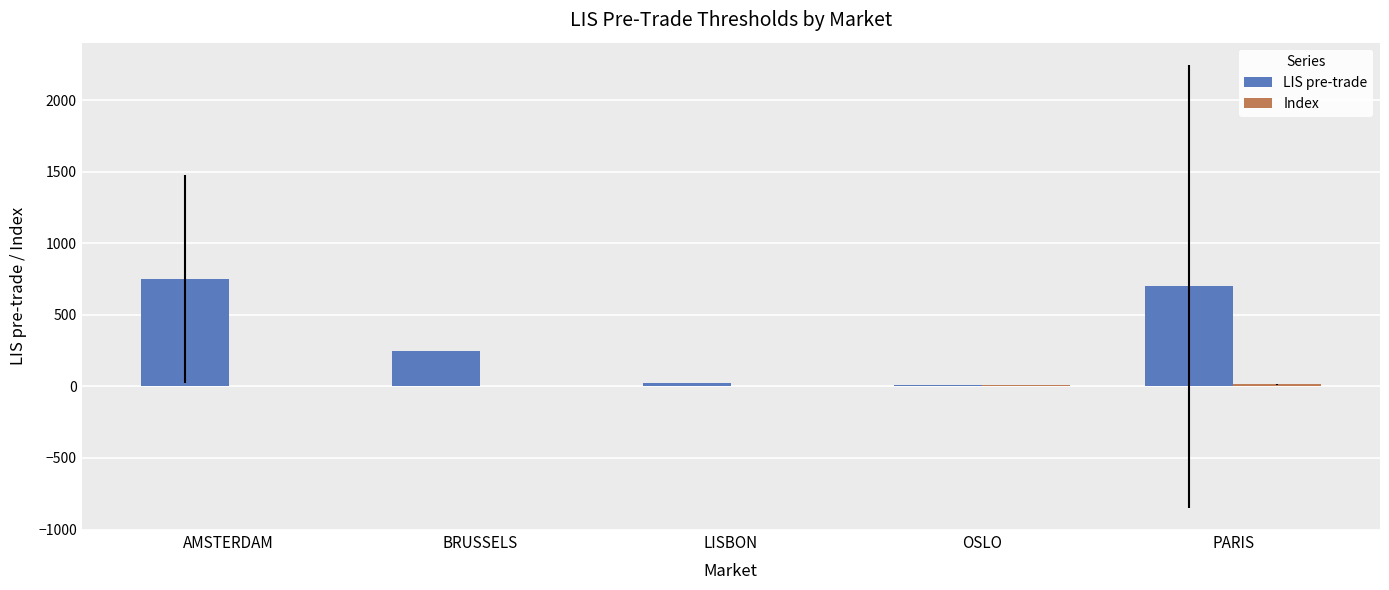

Which series changed the most between LISBON and PARIS?

LIS pre-trade